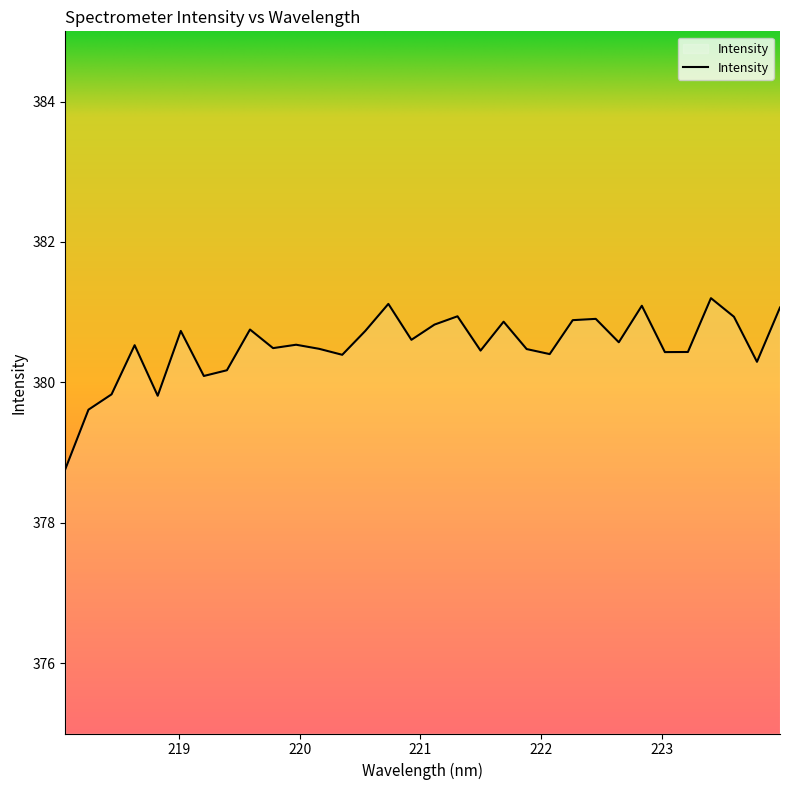

What is the smallest value displayed?

378.8